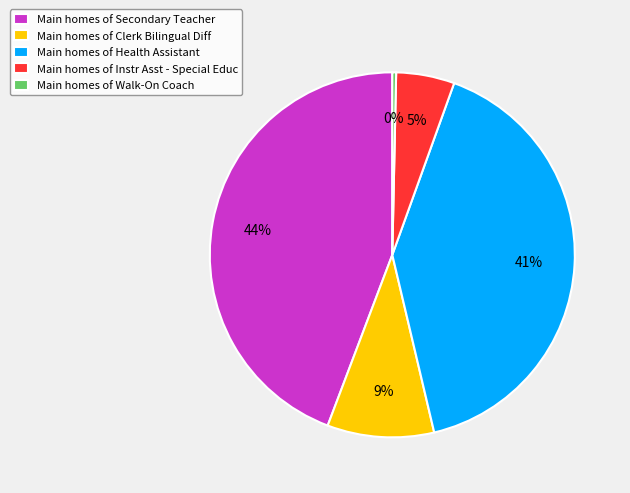

The Main homes of Secondary Teacher slice represents 44% of the pie. True or false?

True